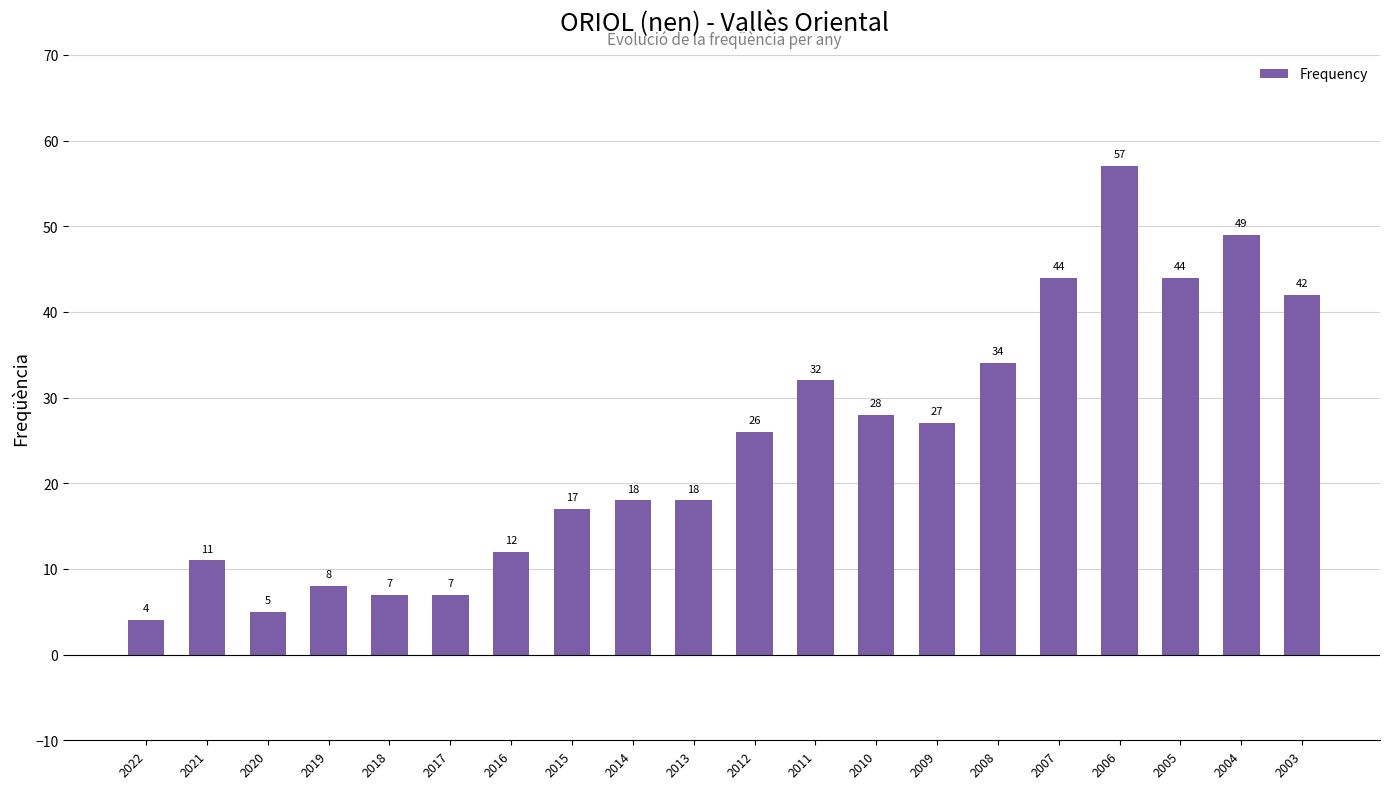

Reading left to right, extract all data points from this chart.

4	11	5	8	7	7	12	17	18	18	26	32	28	27	34	44	57	44	49	42